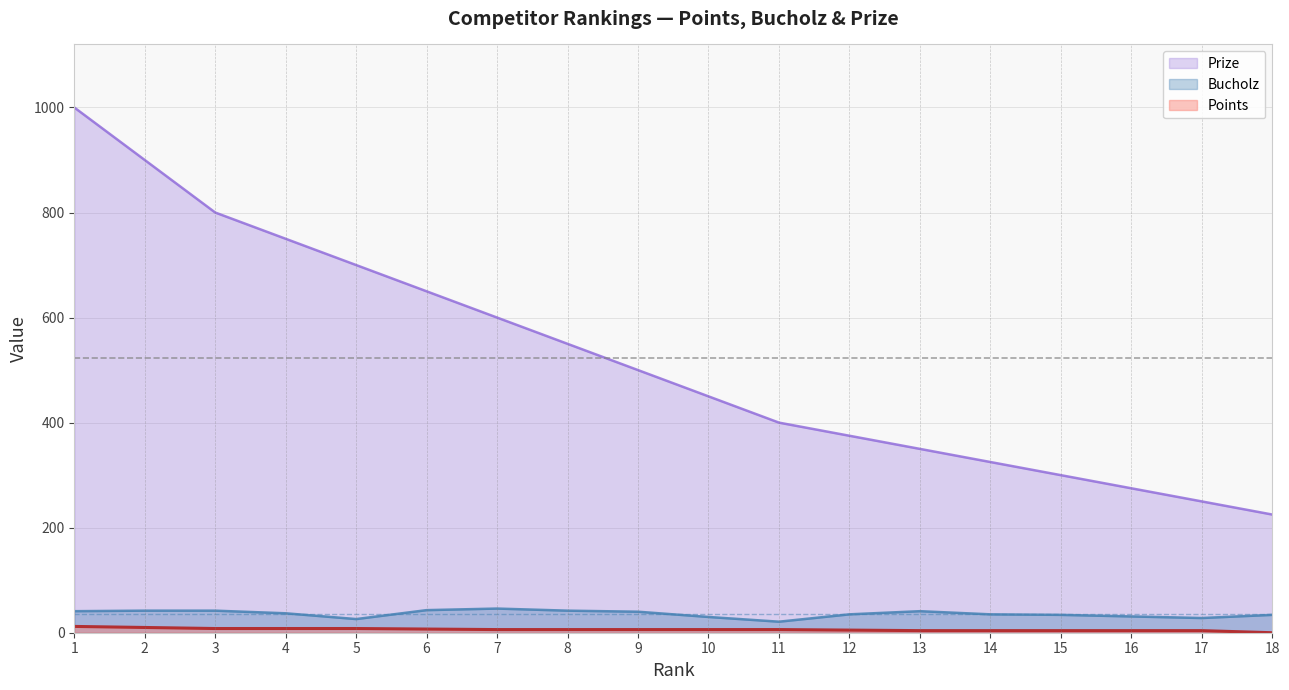

Reading left to right, transcribe all the data shown in this chart.

Prize: 1=1000	2=900	3=800	4=750	5=700	6=650	7=600	8=550	9=500	10=450	11=400	12=375	13=350	14=325	15=300	16=275	17=250	18=225
Bucholz: 1=41	2=42	3=42	4=37	5=26	6=43	7=46	8=42	9=40	10=30	11=21	12=35	13=41	14=35	15=34	16=31	17=28	18=34
Points: 1=12	2=10	3=8	4=8	5=8	6=7	7=6	8=6	9=6	10=6	11=6	12=5	13=4	14=4	15=4	16=4	17=4	18=0